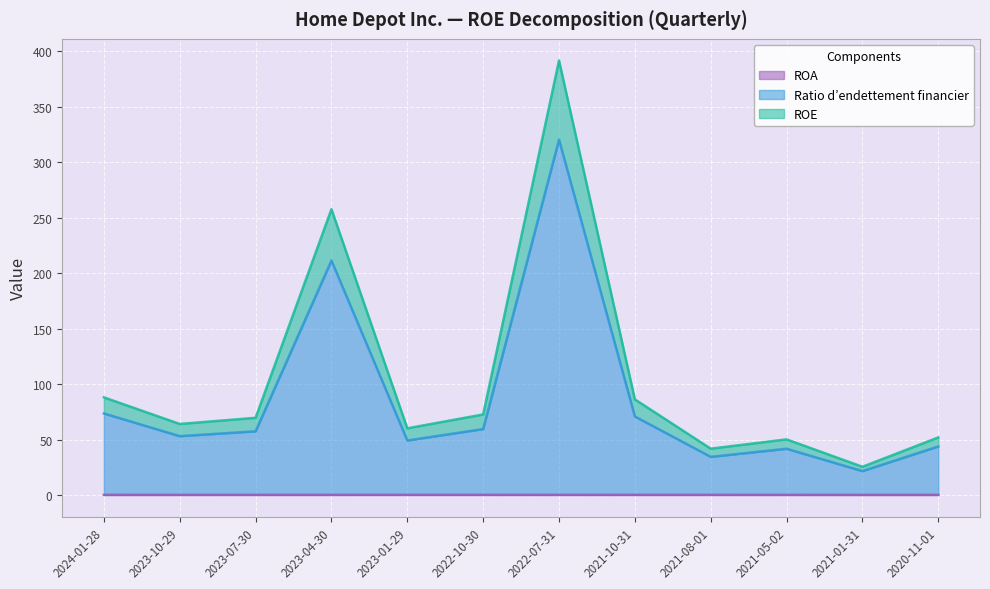

What are all the series names shown in the legend?

ROA, Ratio d’endettement financier, ROE